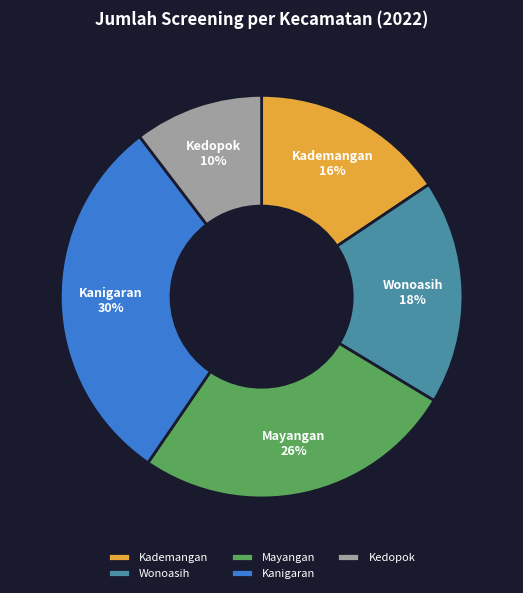

What is the smallest slice in the pie chart?

Kedopok